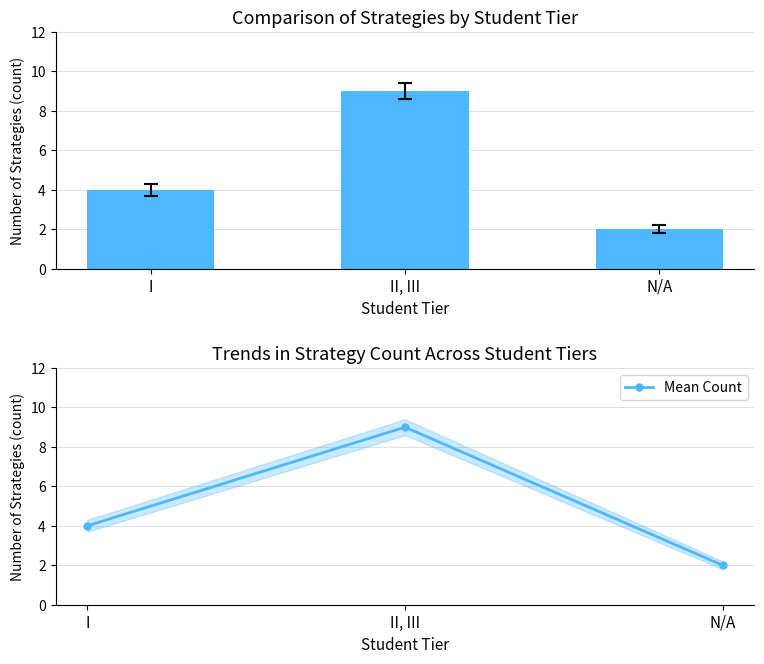

Count the Count of Strategies values in the range 2 to 9.

3